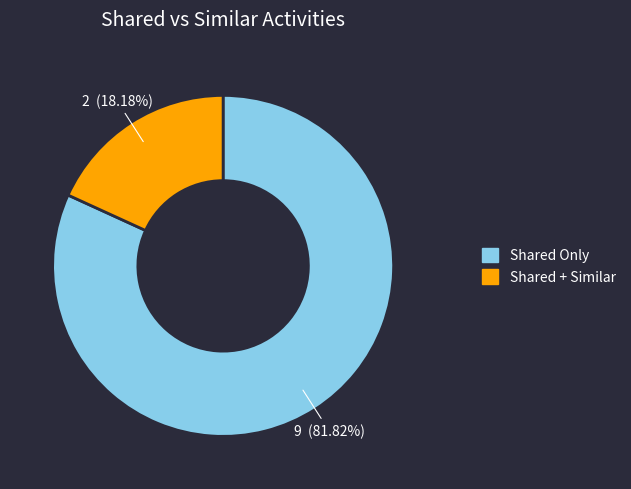

Is there any slice that represents more than half of the pie?

Yes